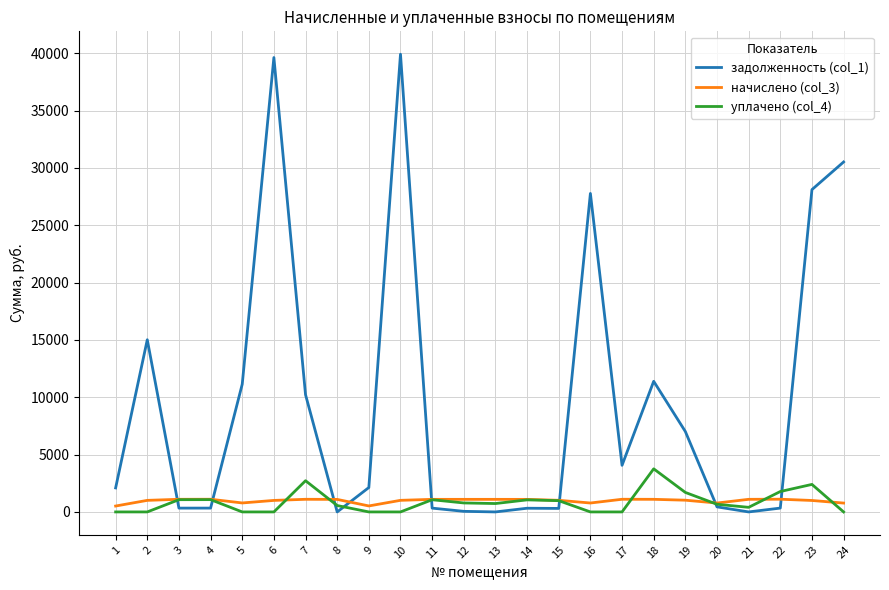

Which series has the largest total across all categories?

задолженность (col_1)